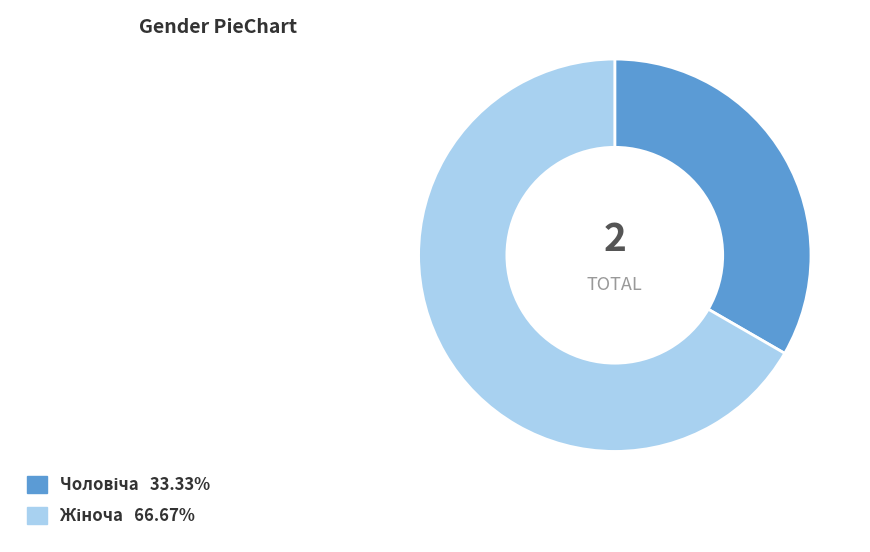

Does any single category account for the majority?

Yes